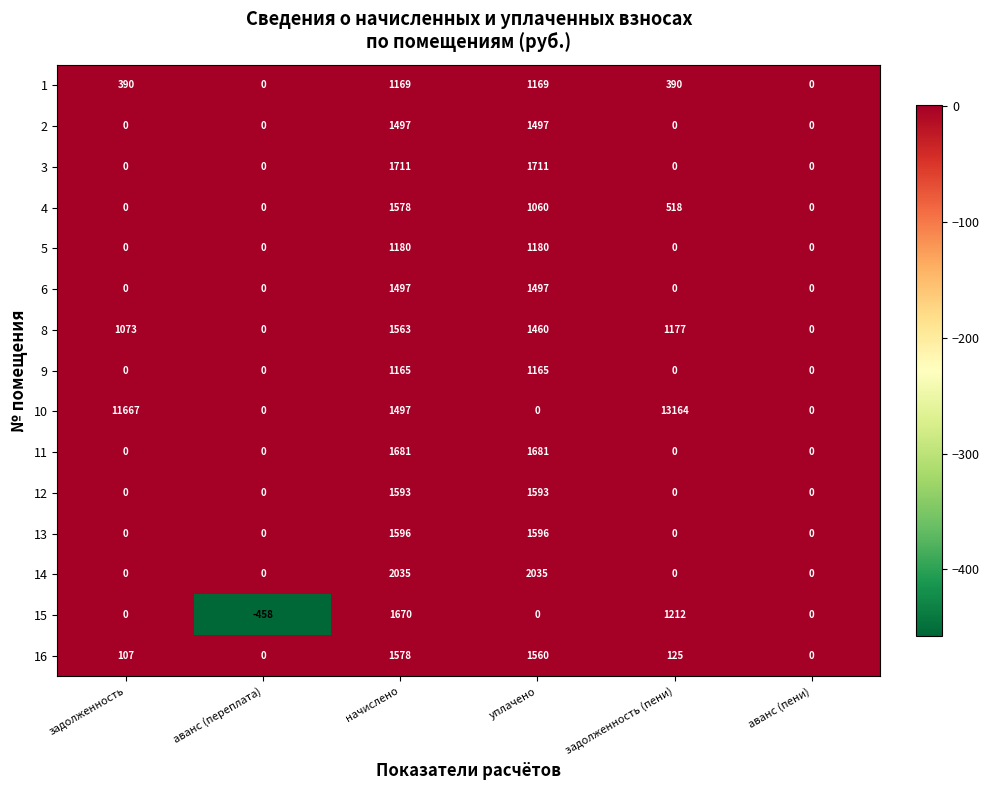

How many values in 2 are above zero?

2